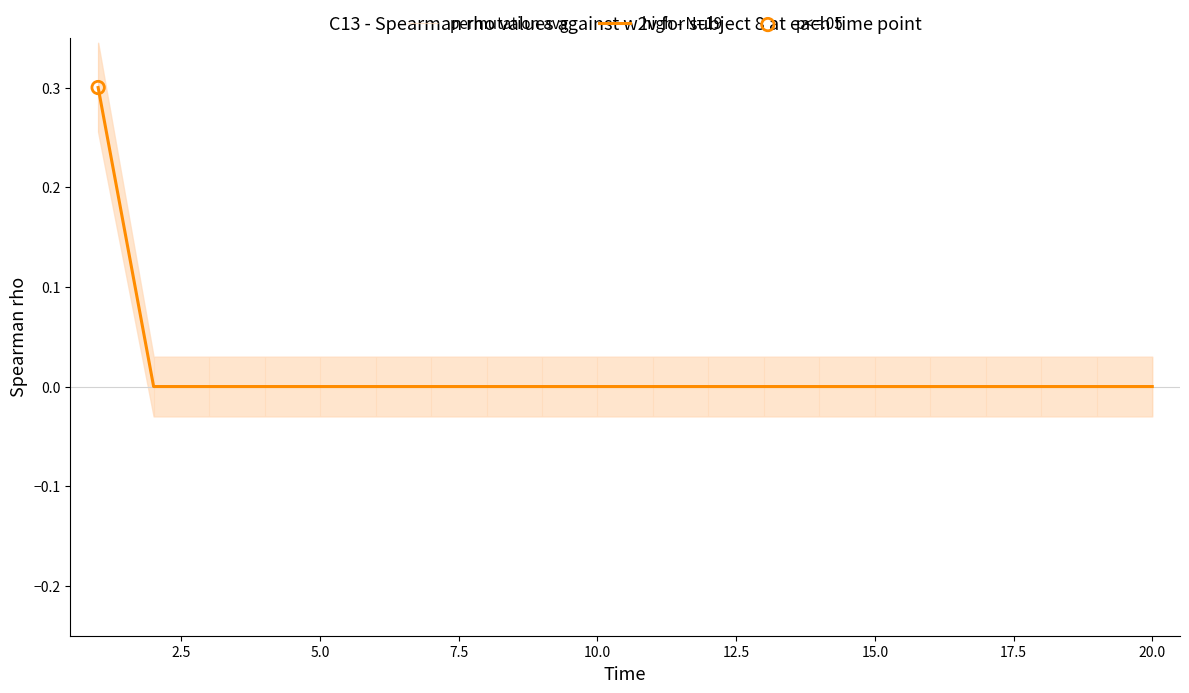

What is the highest value of the high - N=19 series?

0.3